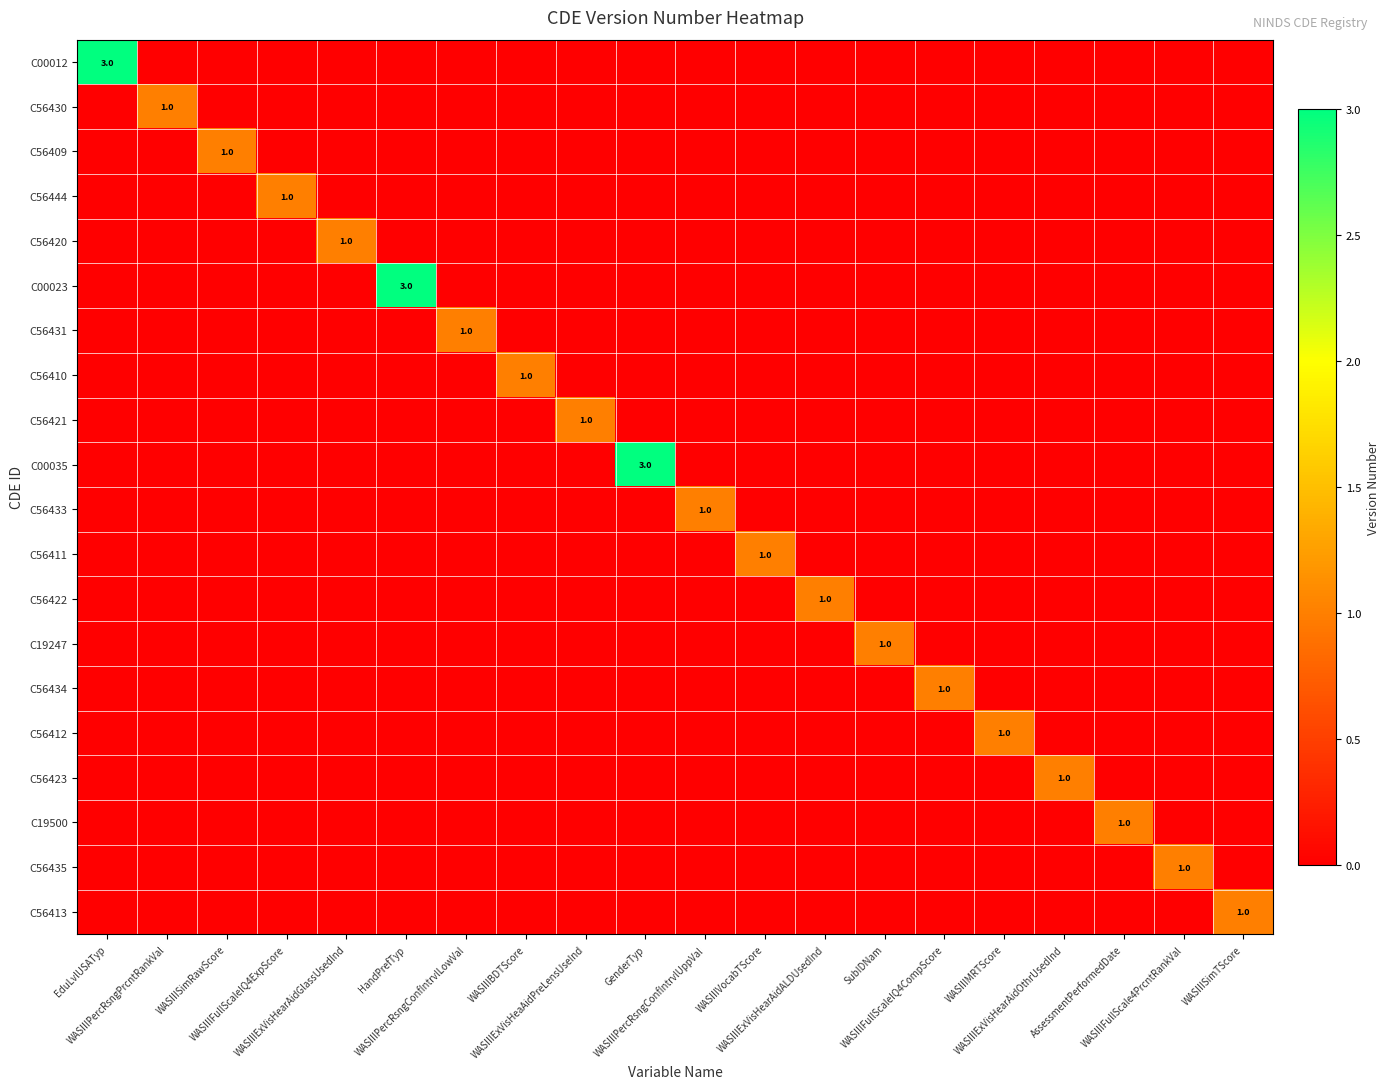

What is the highest value of the C56410 series?

1